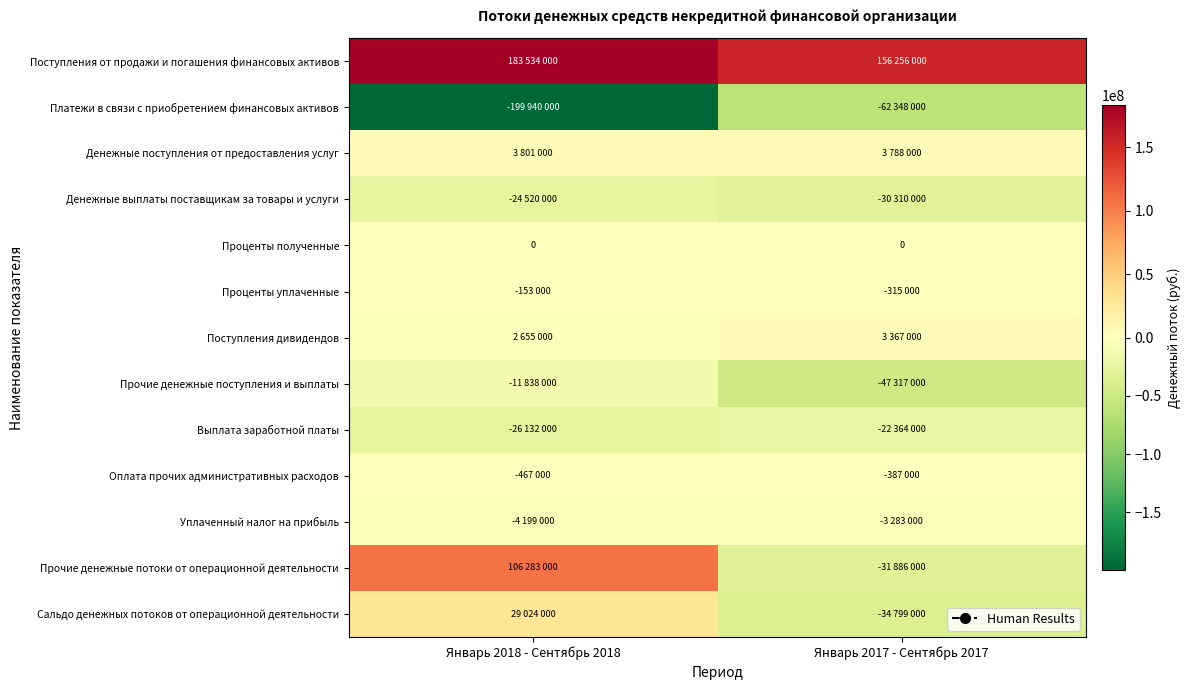

What is the highest value of the Уплаченный налог на прибыль series?

-3283000